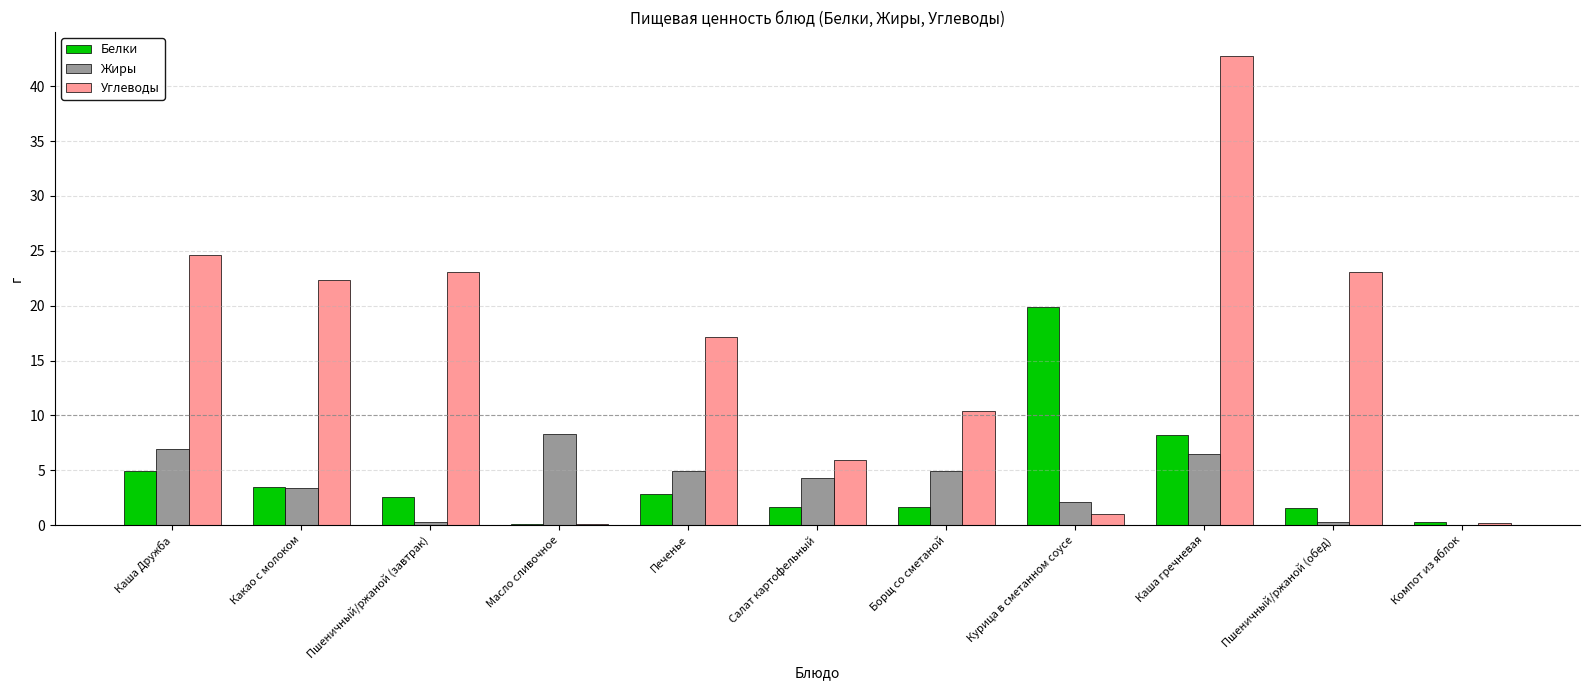

How many categories are shown in the chart?

11